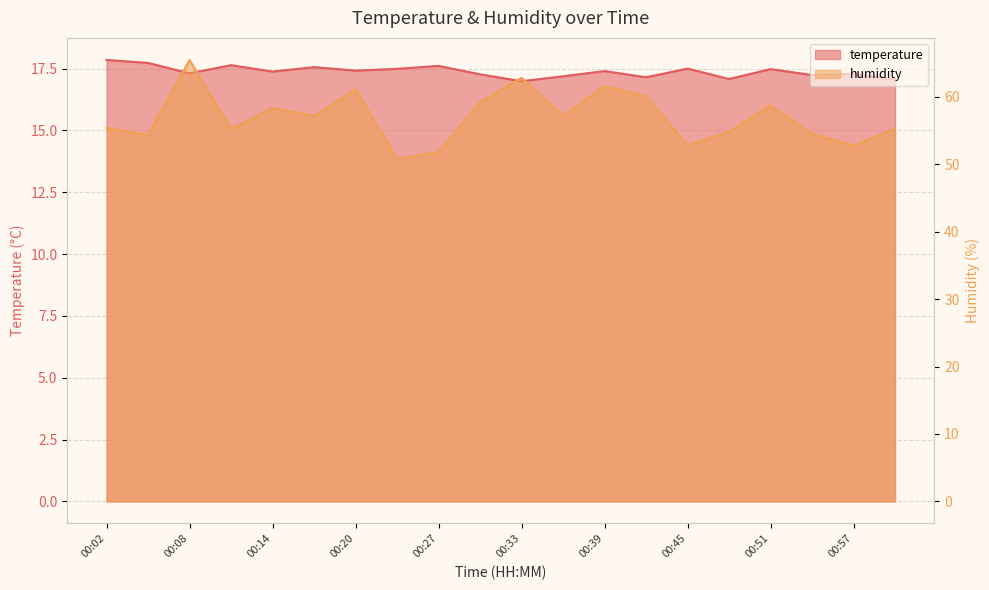

Which series has the largest total across all categories?

humidity